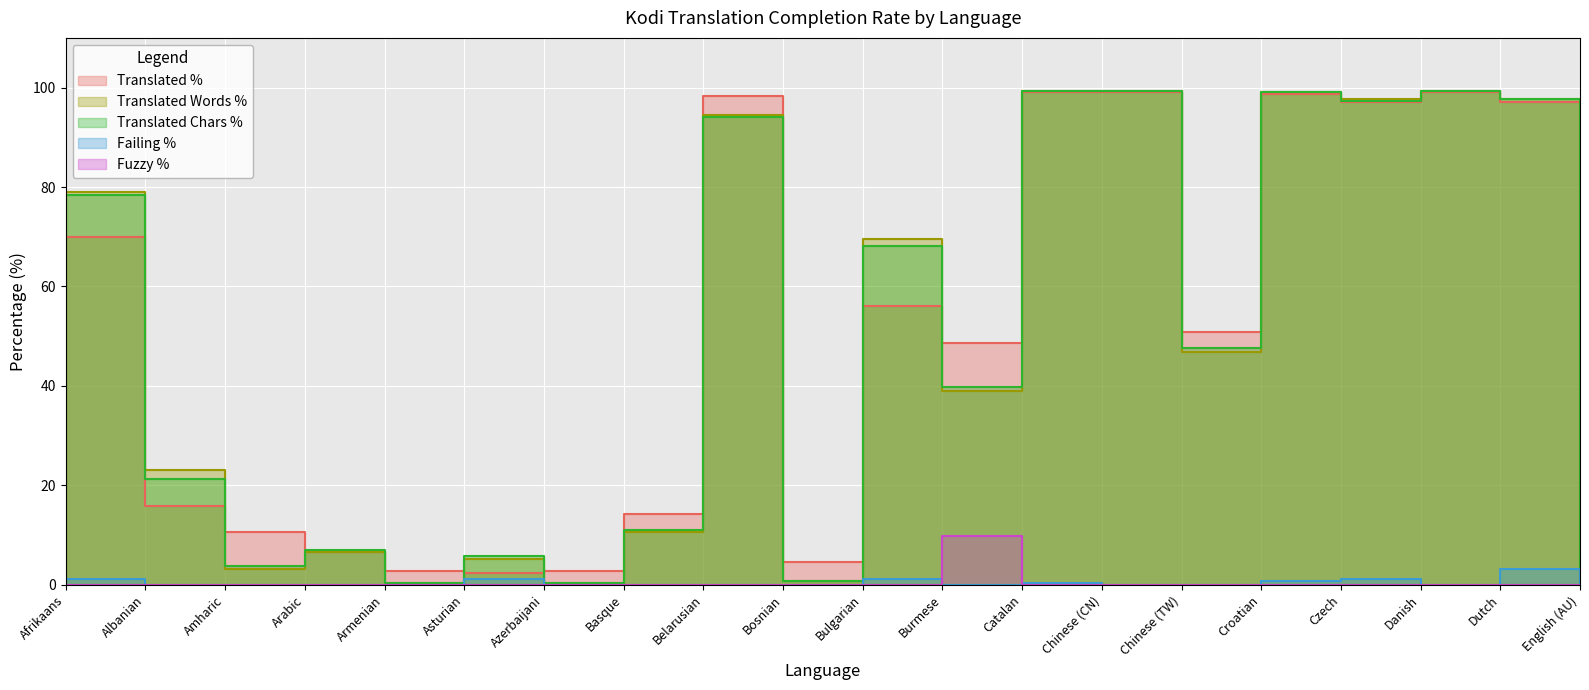

Is the value of fuzzy_percent at Catalan greater than the value of failing_percent at Belarusian?

No